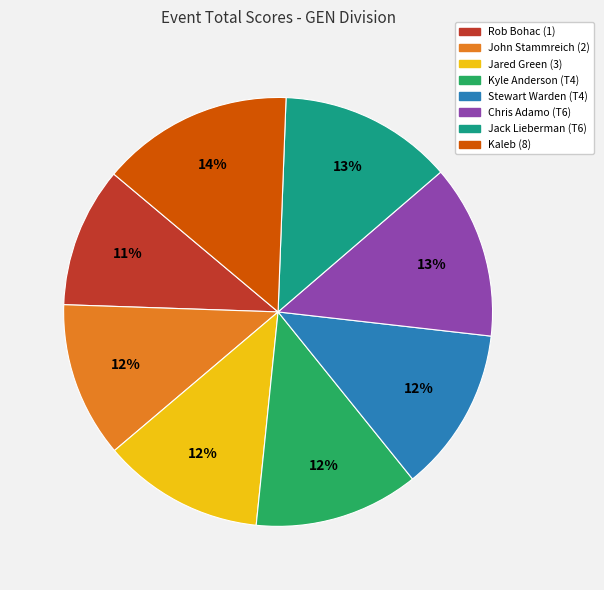

How many slices are in this pie chart?

8